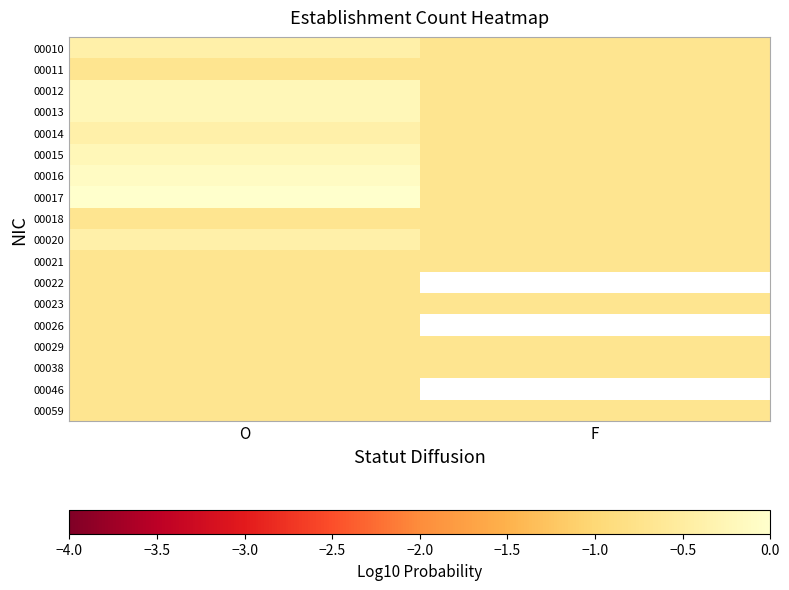

At F, list the series in order from largest to smallest.

00010, 00011, 00012, 00013, 00014, 00015, 00016, 00017, 00018, 00020, 00021, 00022, 00023, 00026, 00029, 00038, 00046, 00059